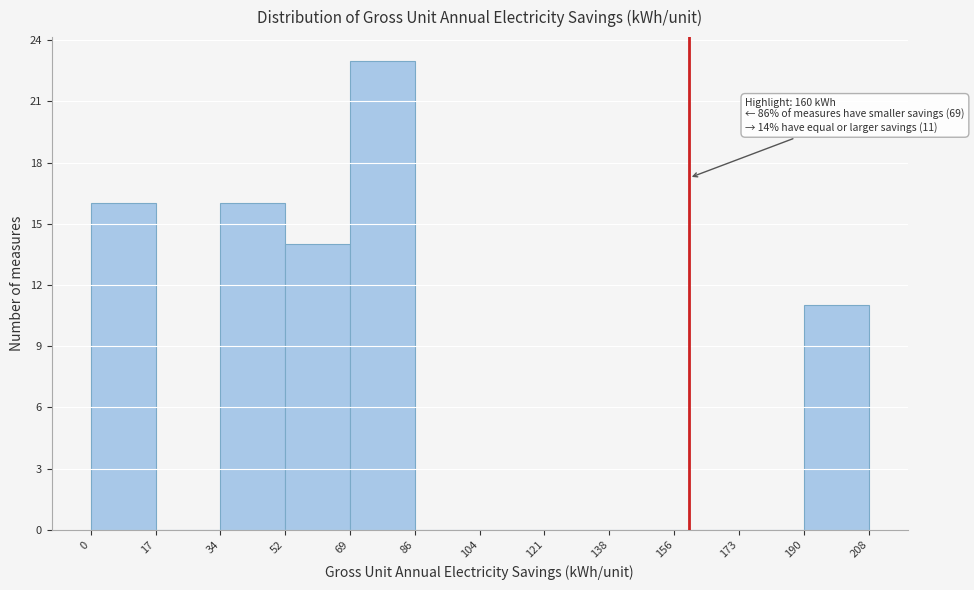

Which range on the x-axis has the tallest bar?

69 to 86